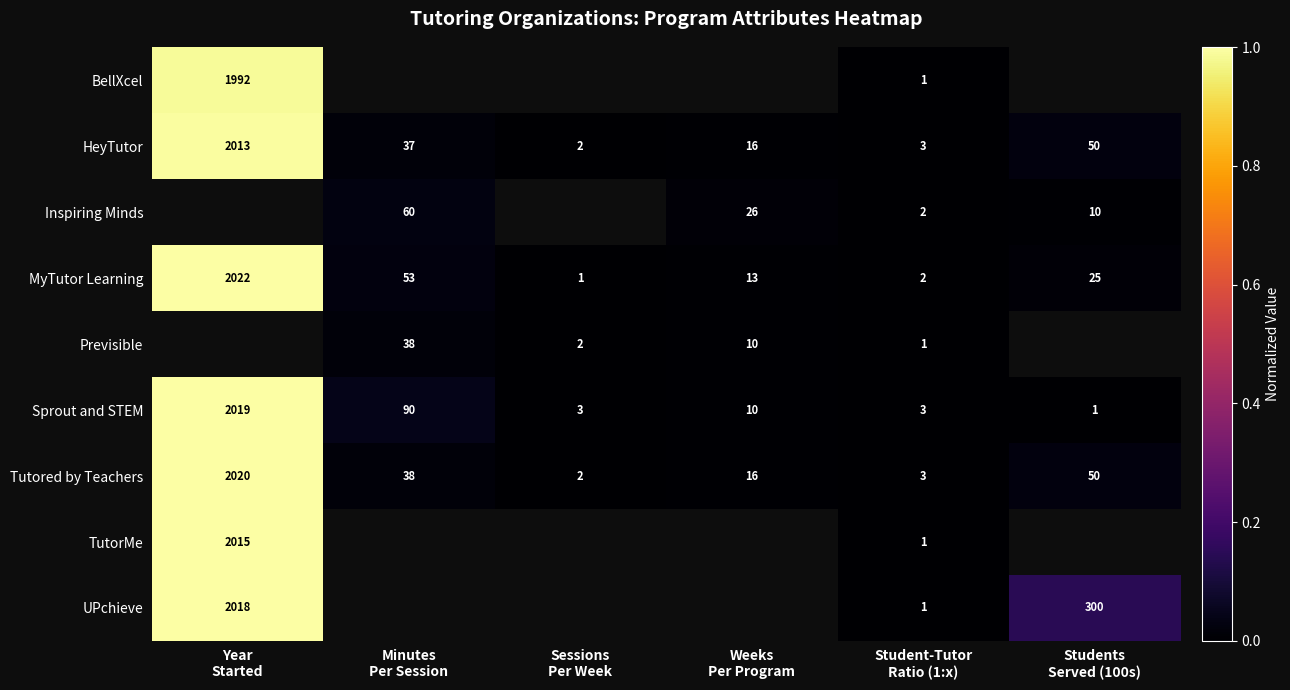

How many distinct data groups are displayed?

9